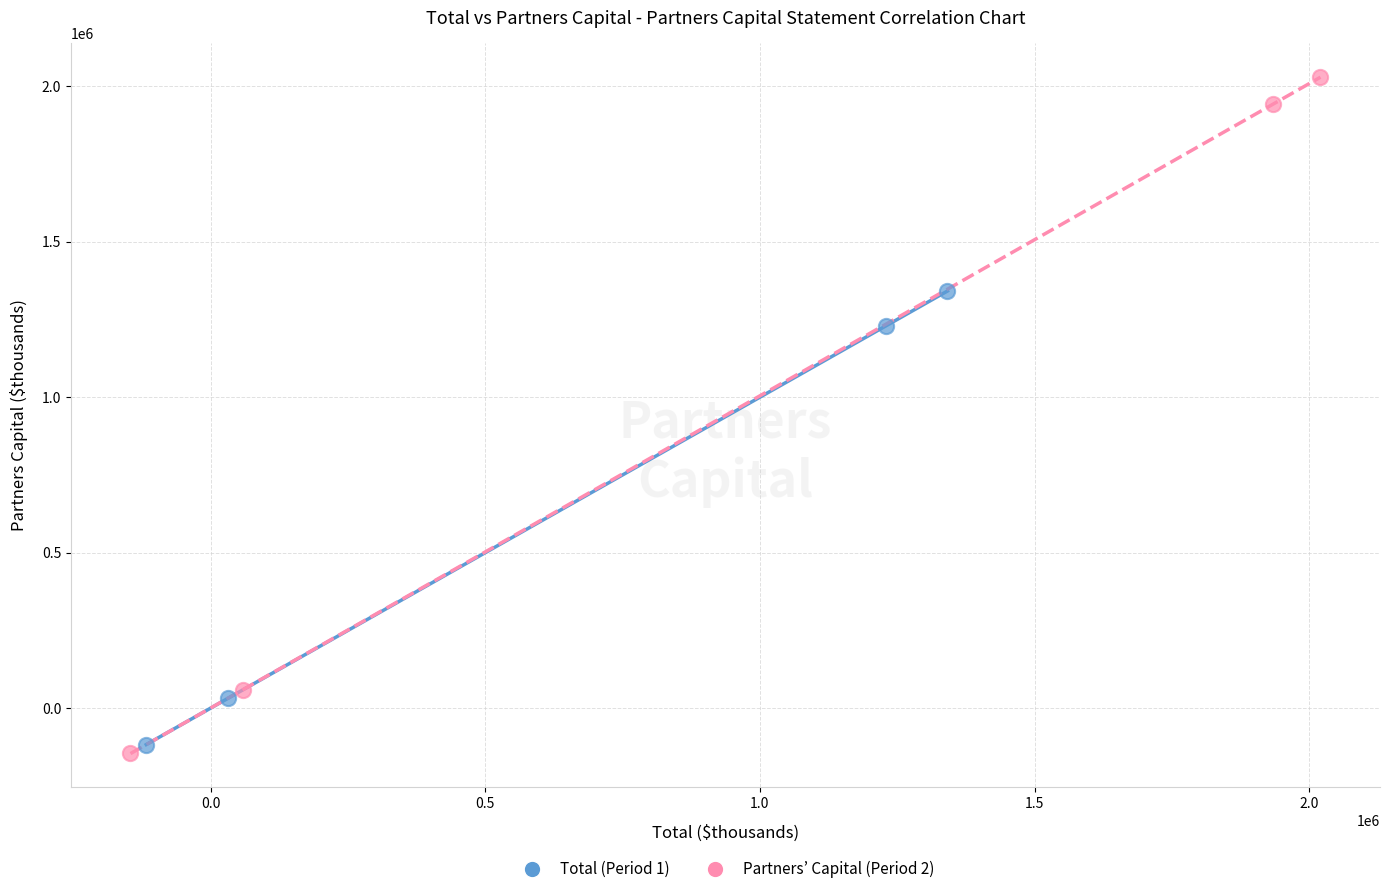

What are all the series names shown in the legend?

Total (Period 1), Partners’ Capital (Period 2)